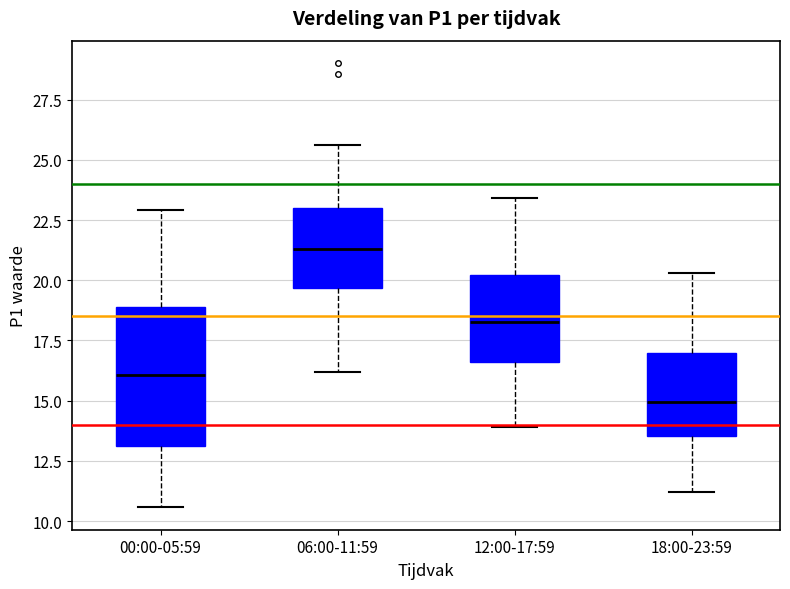

Reading left to right, transcribe this box plot: for each box, give where its median line is, the range the box spans, and where its two whiskers end, as read against the y-axis. The values are not printed on the chart, so give them approximately, as read against the axis.

00:00-05:59: median 16.0, box 13.0 to 19.0, whiskers 10.5 to 23.0
06:00-11:59: median 21.5, box 19.5 to 23.0, whiskers 16.0 to 25.5
12:00-17:59: median 18.5, box 16.5 to 20.0, whiskers 14.0 to 23.5
18:00-23:59: median 15.0, box 13.5 to 17.0, whiskers 11.0 to 20.5